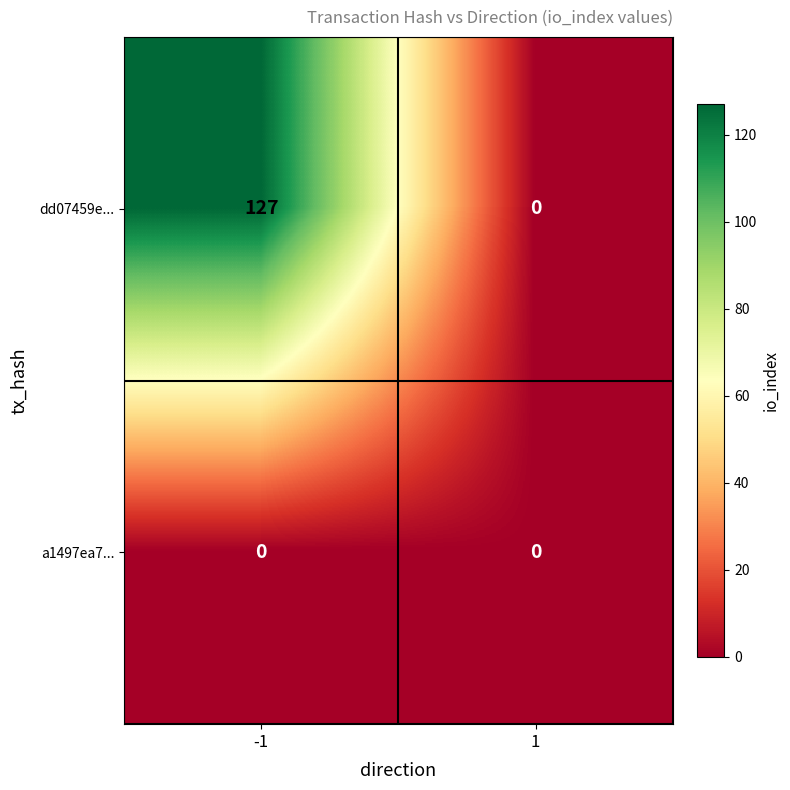

Count the number of data series in this chart.

2